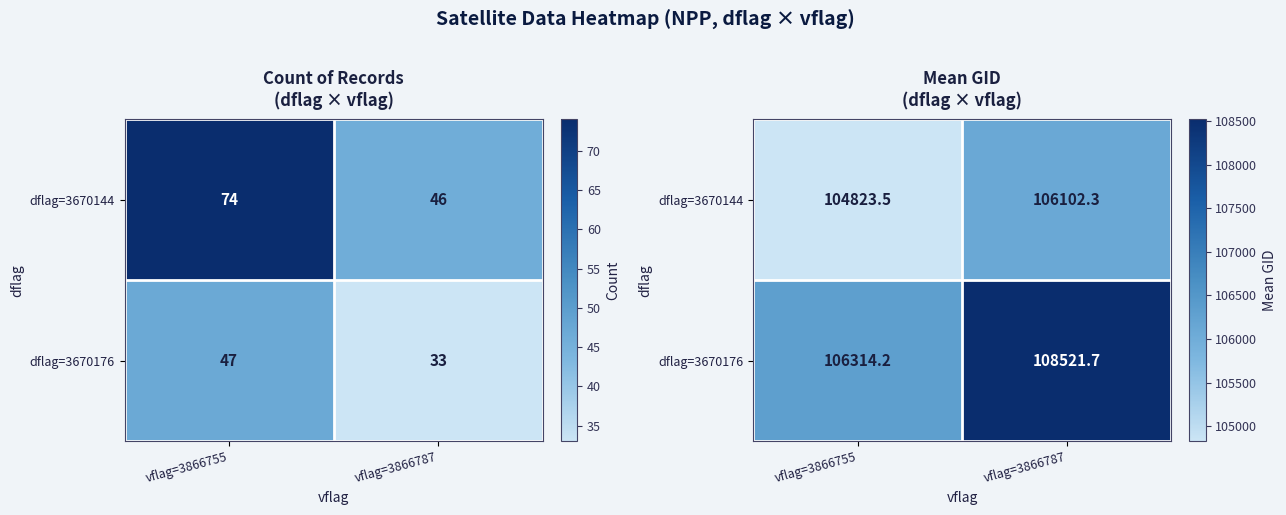

Which category has the highest value across all series?

vflag=3866787